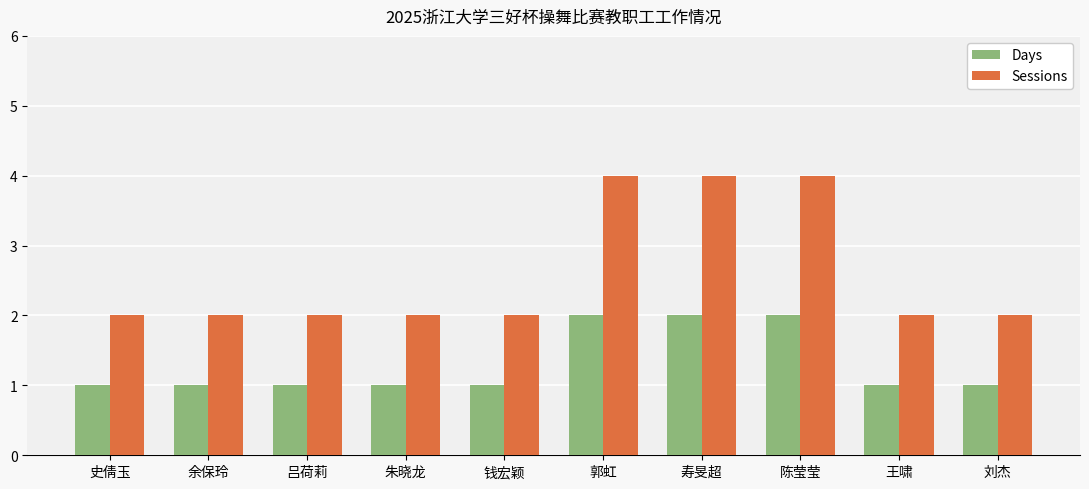

Which series has the largest range (max minus min)?

Sessions